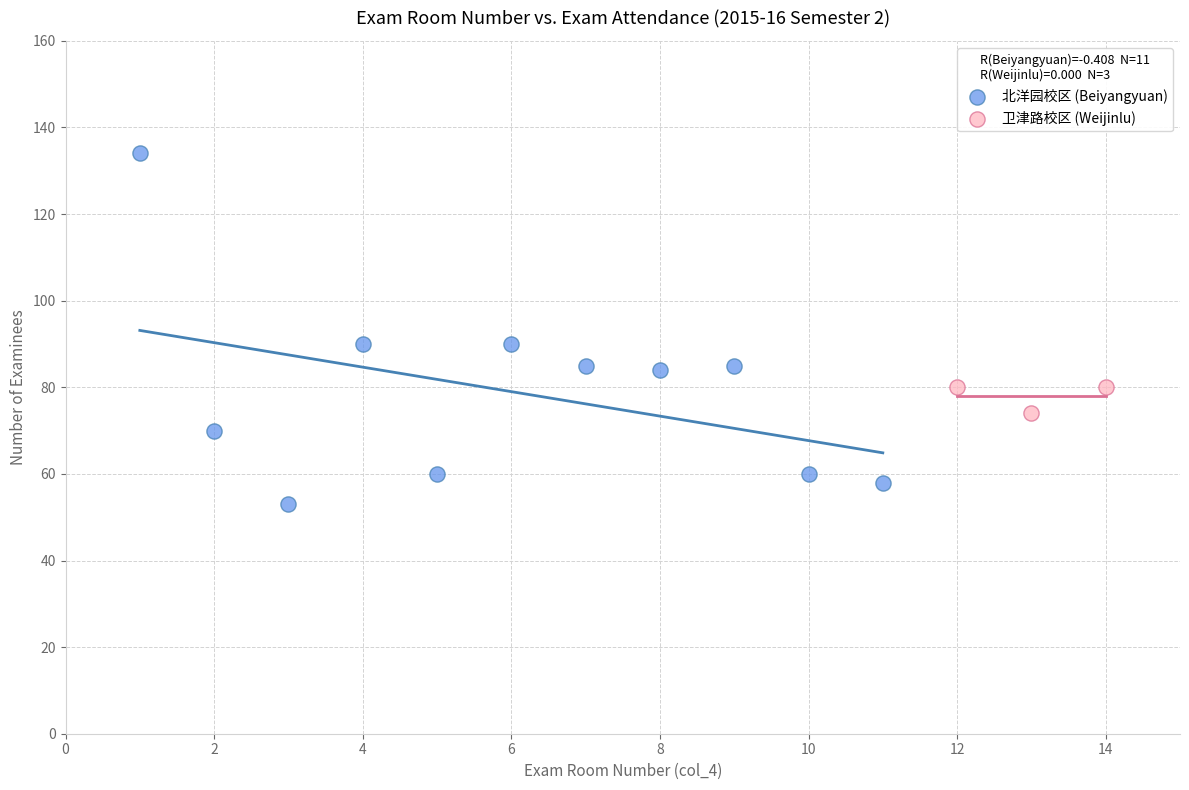

Which series reaches the maximum Y coordinate?

北洋园校区 (Beiyangyuan)